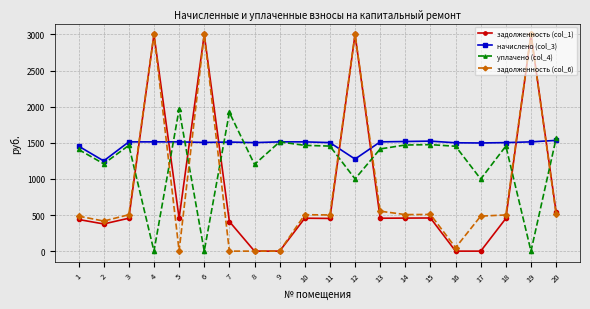

What is the approximate value of задолженность (col_1) at 13?

455.3